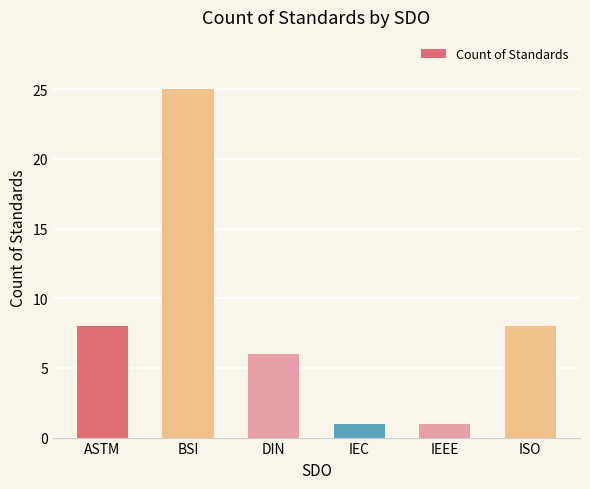

What is the greatest value displayed?

25